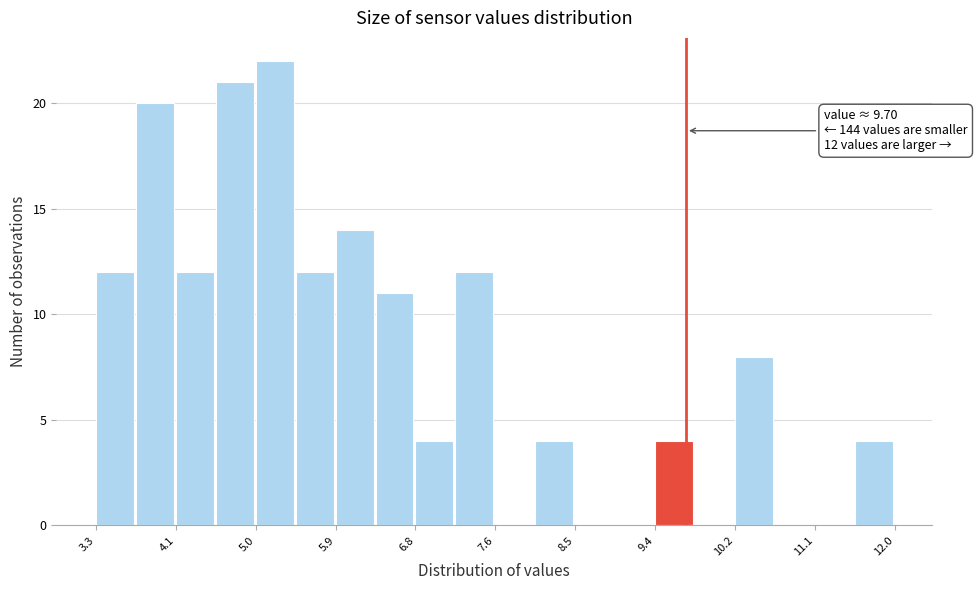

Over which range of the x-axis is the bar tallest?

5.0 to 5.4